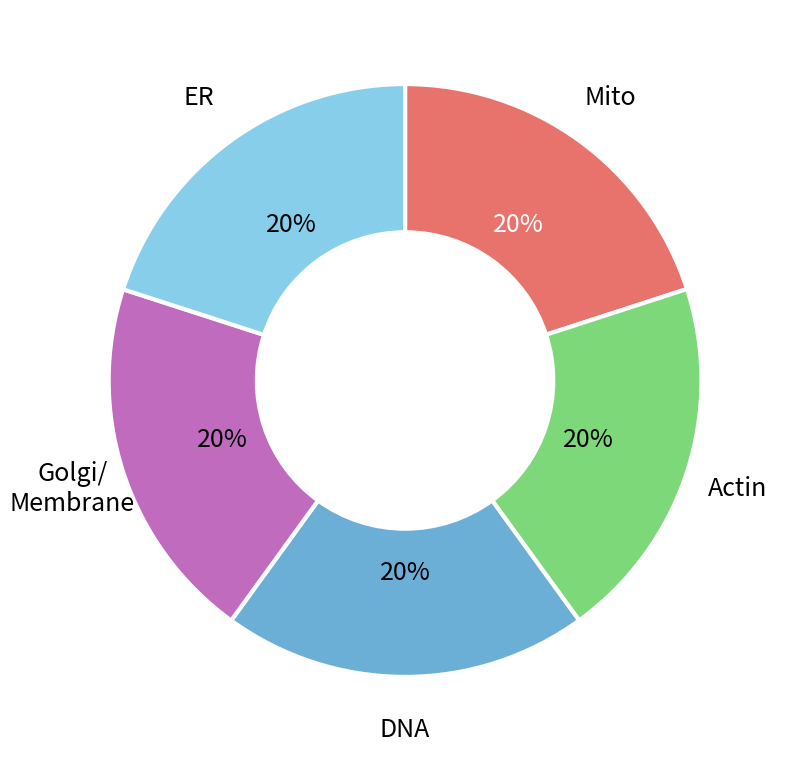

To the nearest percent, what is the average slice percentage?

20%